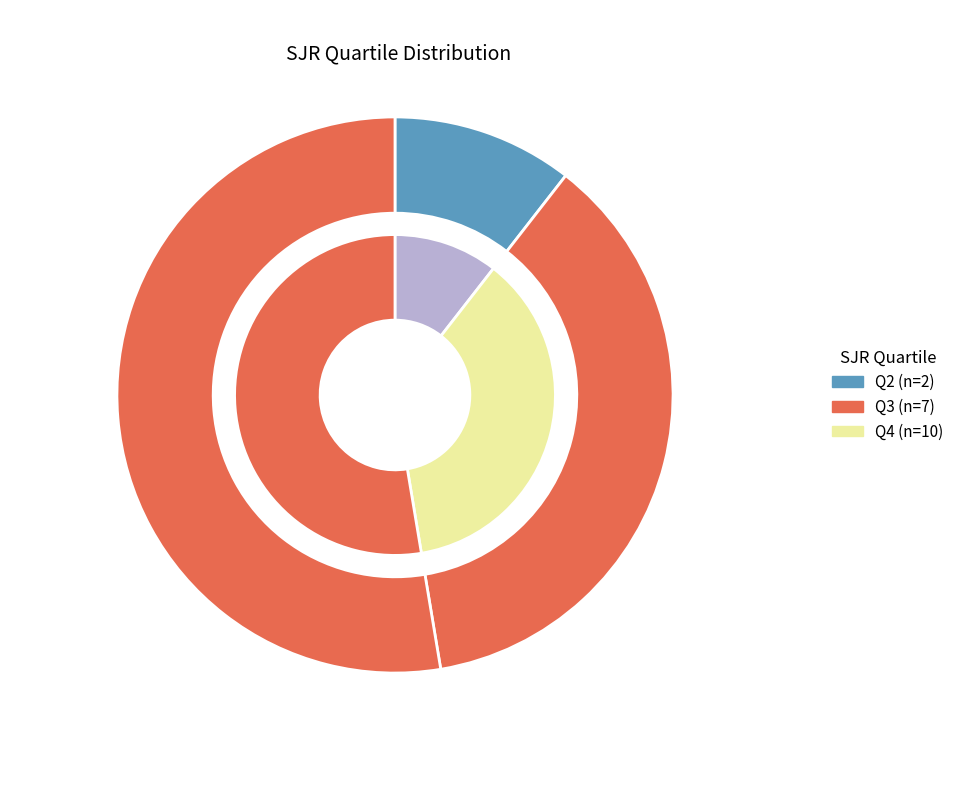

To the nearest percent, what portion does Q2 represent?

11%